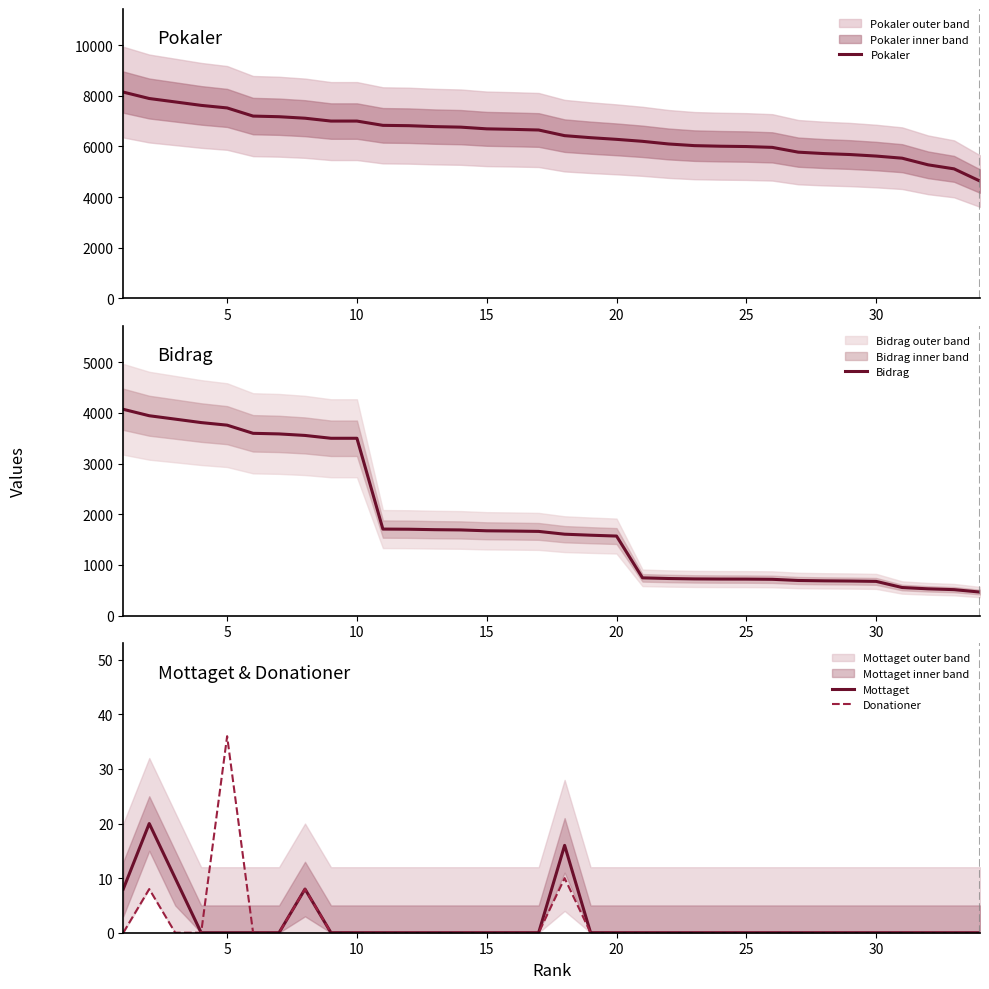

Is it true that Donationer equals 0 at 15?

True